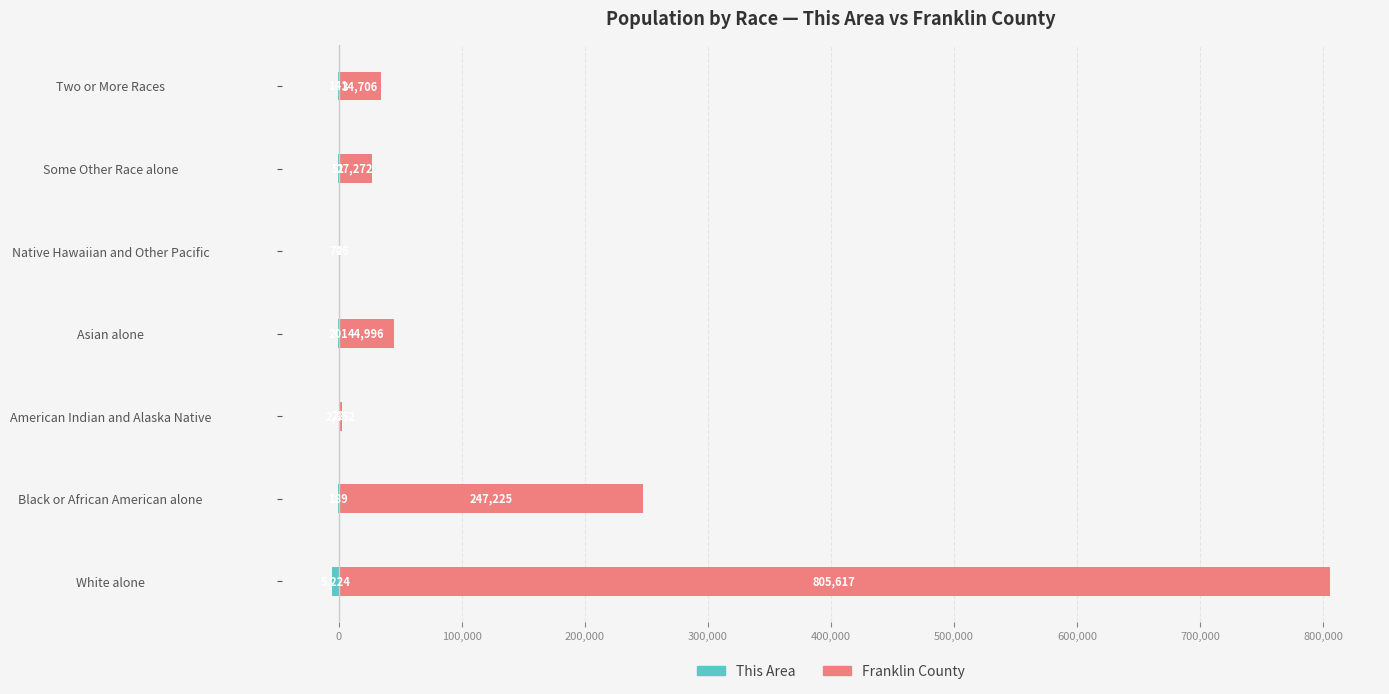

At how many categories does at least one series exceed 773270?

1